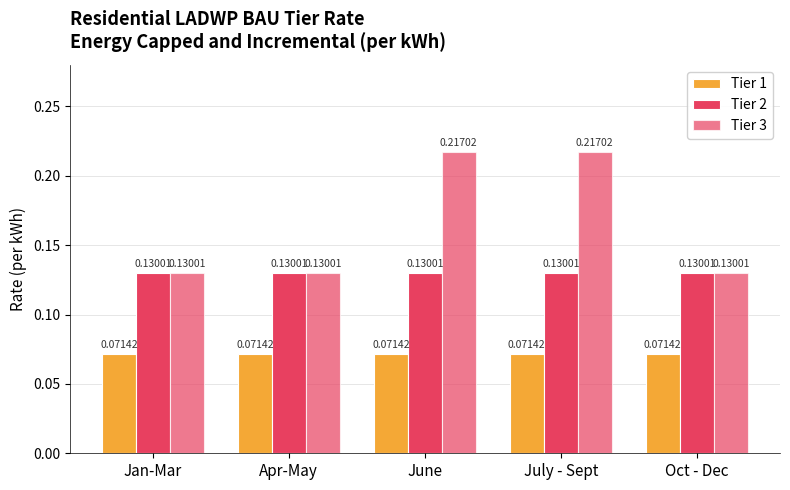

Are the bars horizontal?

No